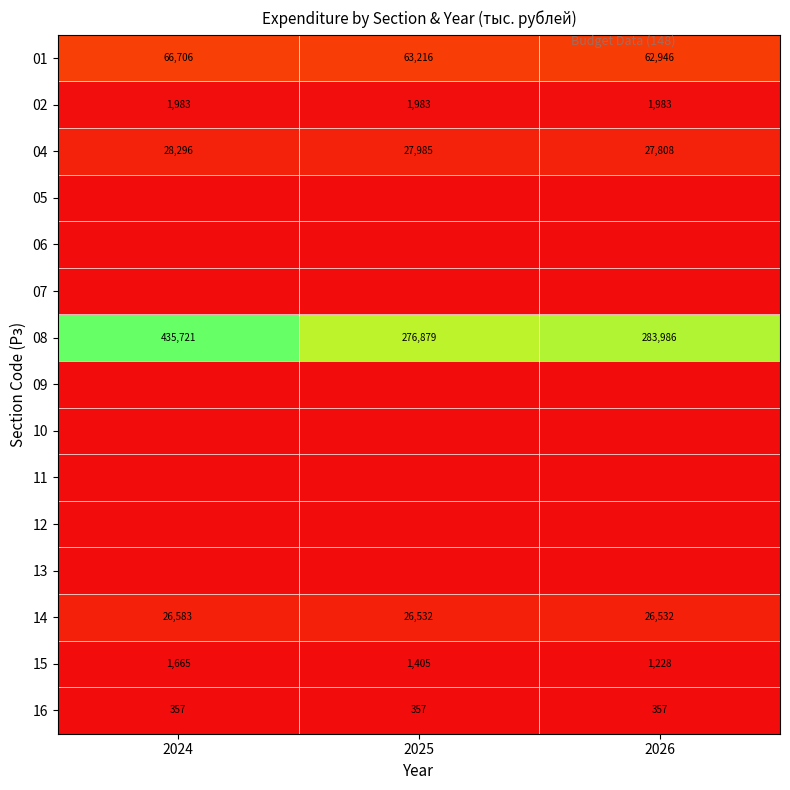

List the labels in order of 15 value, largest first.

2024, 2025, 2026